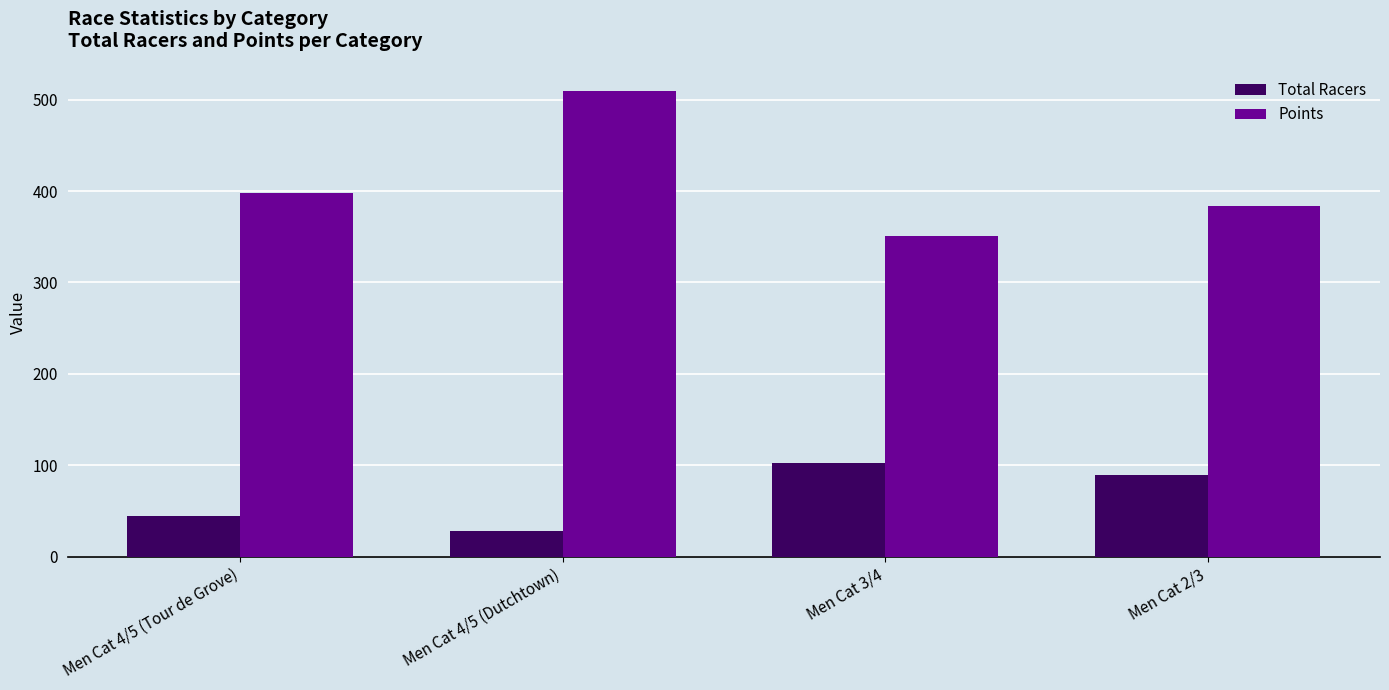

What is the lowest value of the Points series?

350.6